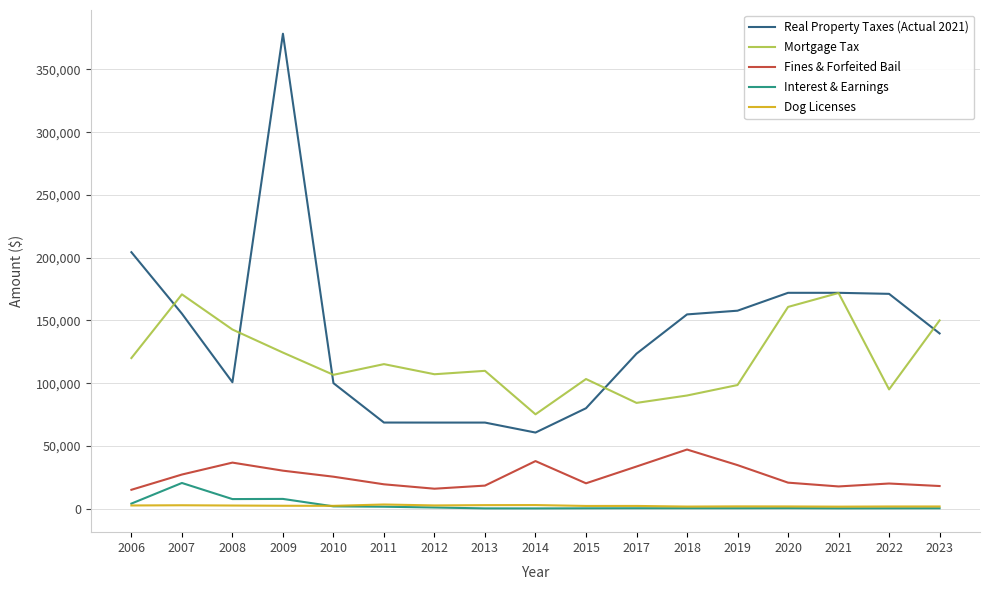

True or false: Mortgage Tax and Interest & Earnings intersect in this chart.

False